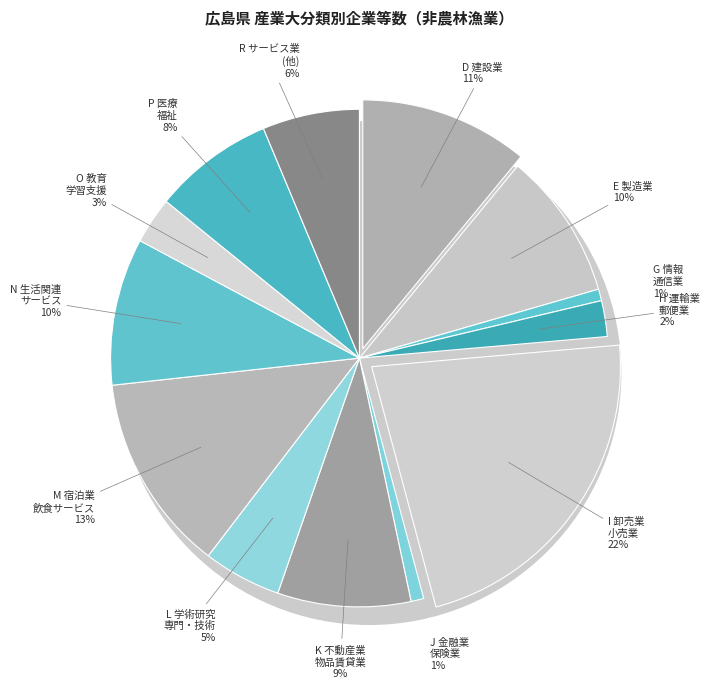

Is there any slice that represents more than half of the pie?

No